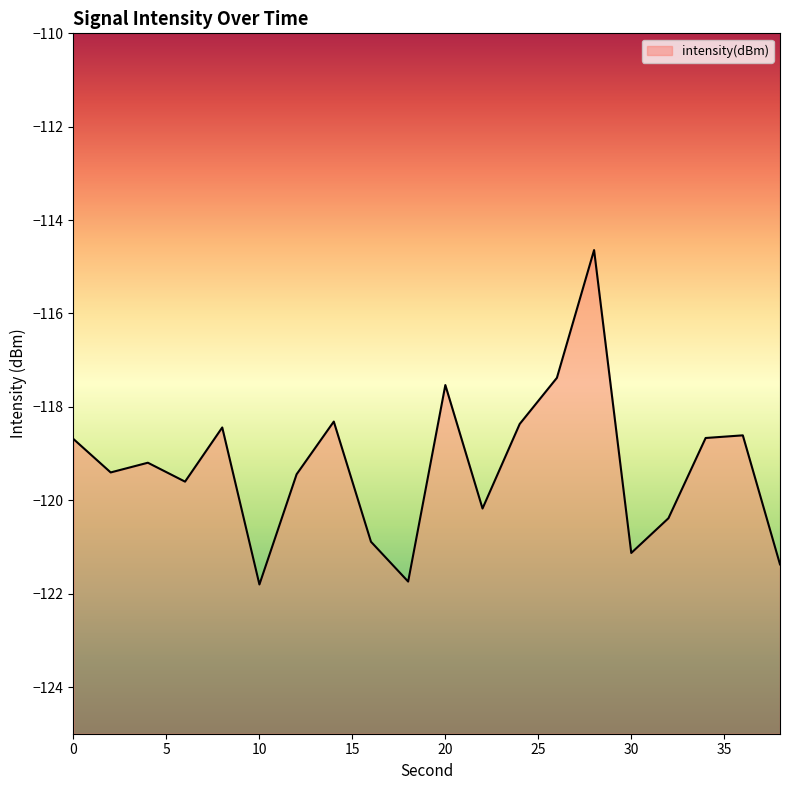

What is the average value?

-119.3